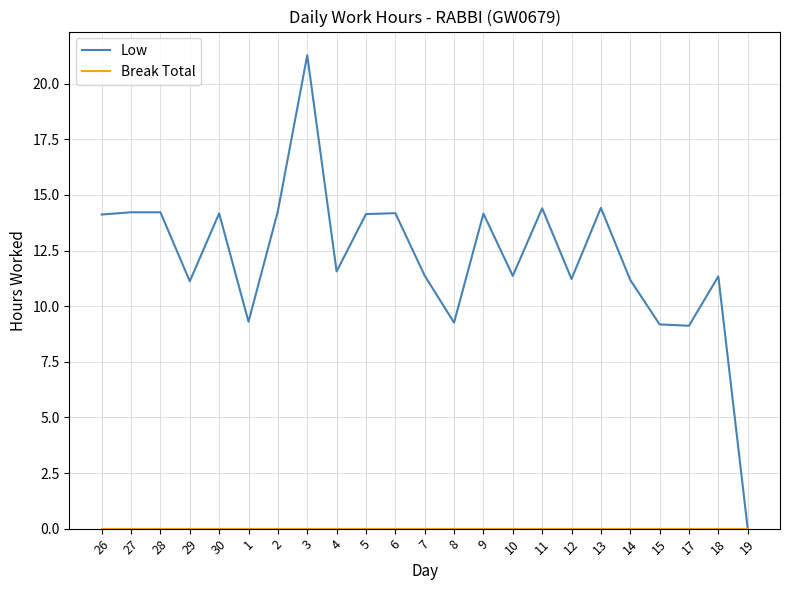

The Low series shows 16.5 at 14. True or false?

False